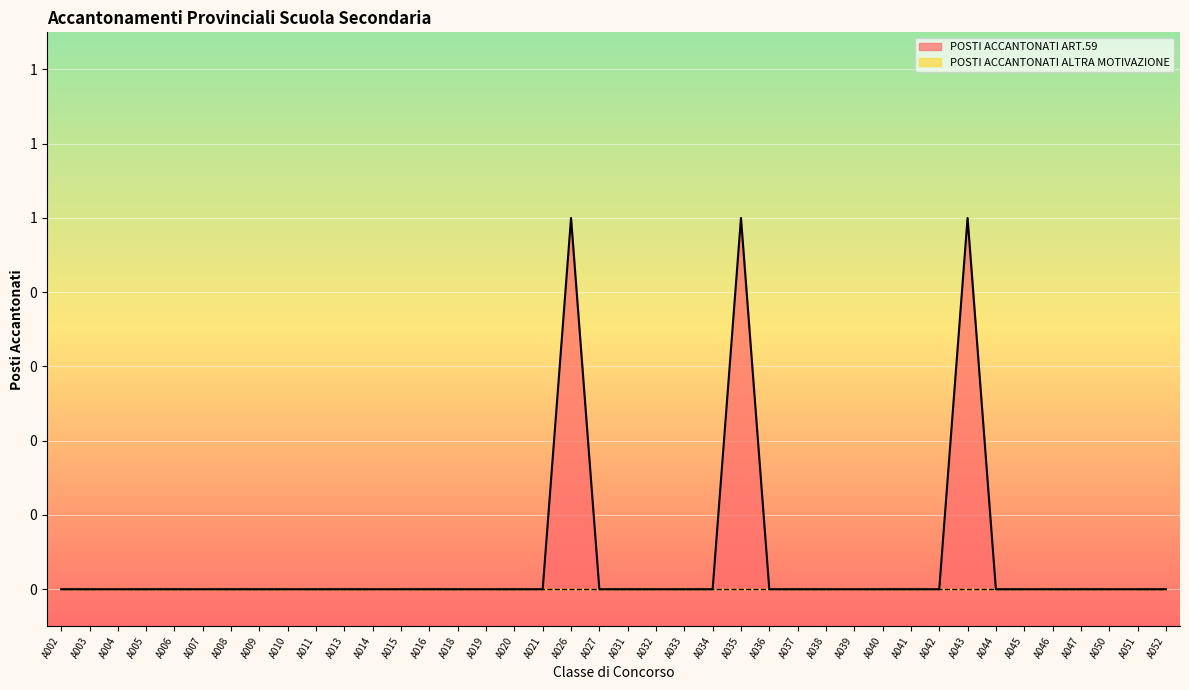

At which label is the value closest to 0?

A002